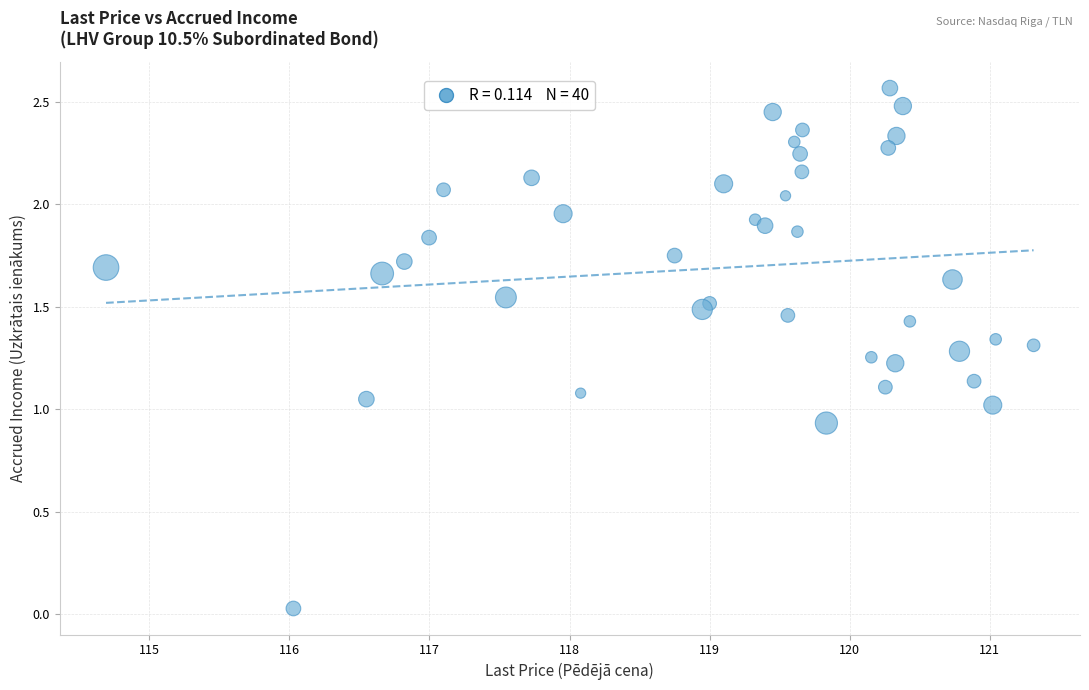

What is the range of X values (max minus min)?

6.6